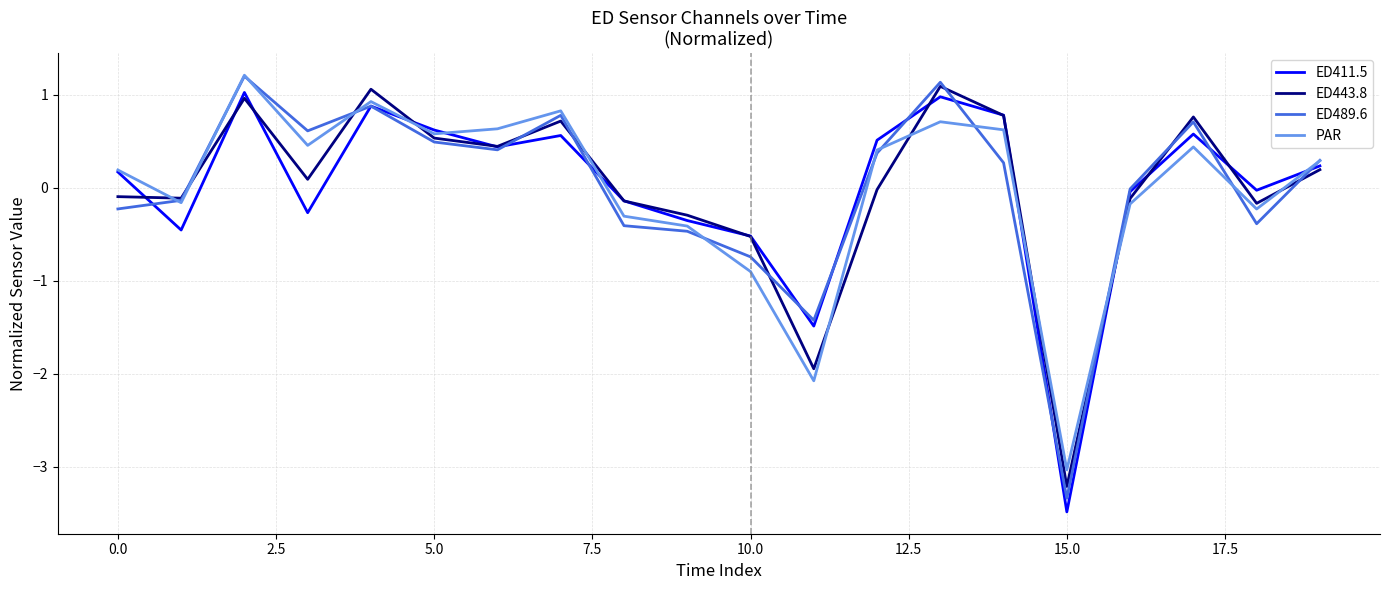

How many distinct data groups are displayed?

4